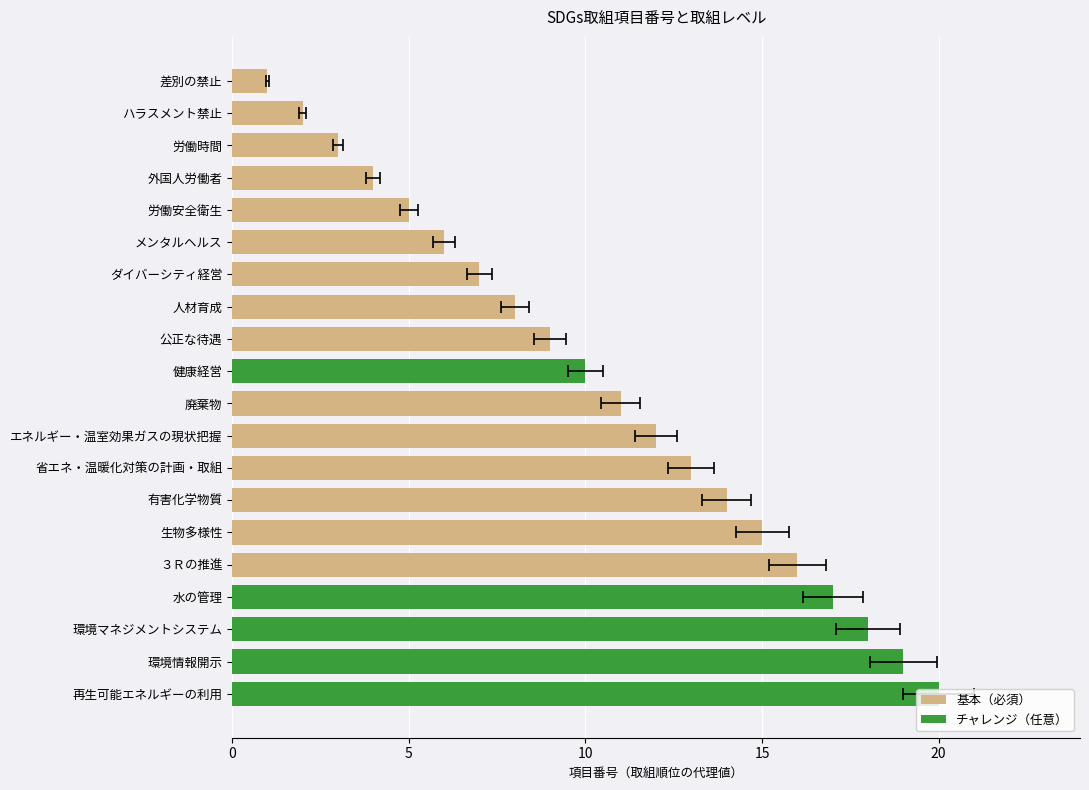

The 基本（必須） series shows 0 at 17. True or false?

True